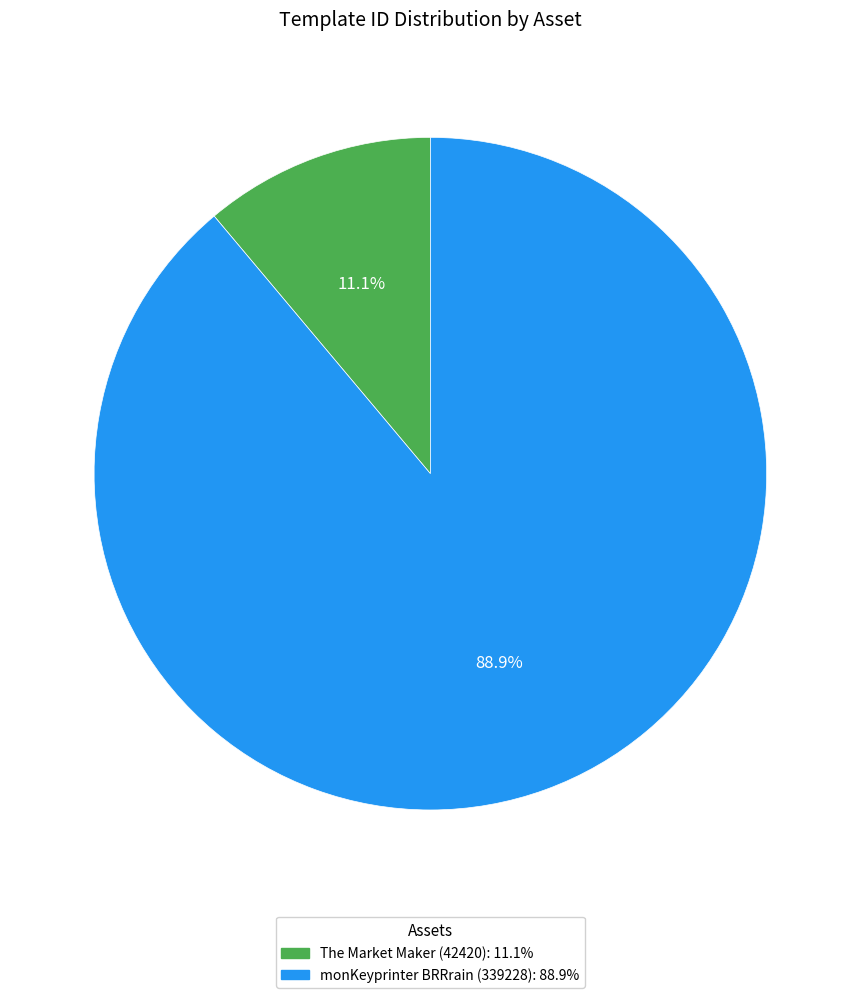

Does any single category account for the majority?

Yes